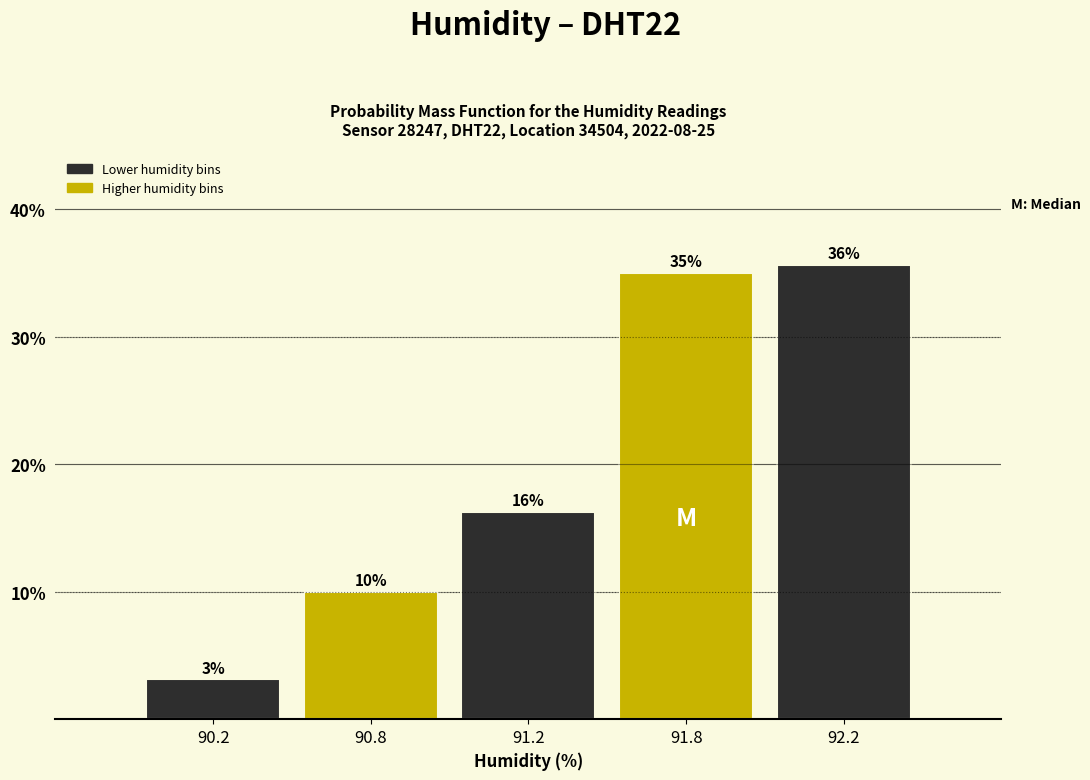

Are the bars horizontal?

No